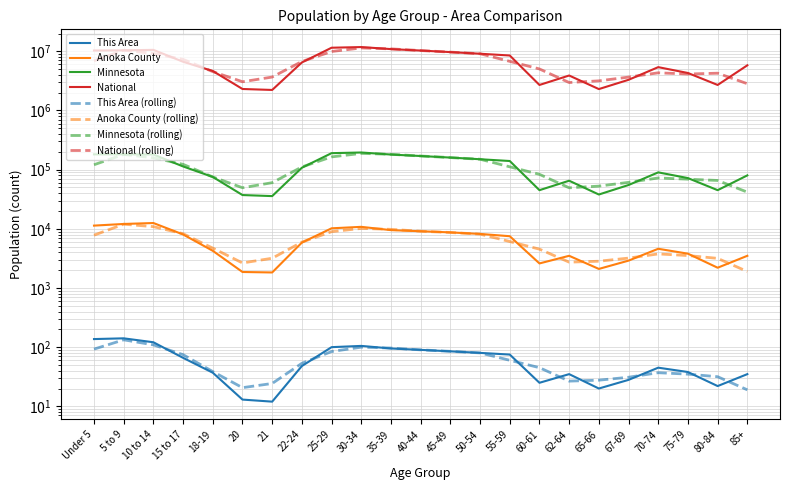

True or false: This Area and National intersect in this chart.

False